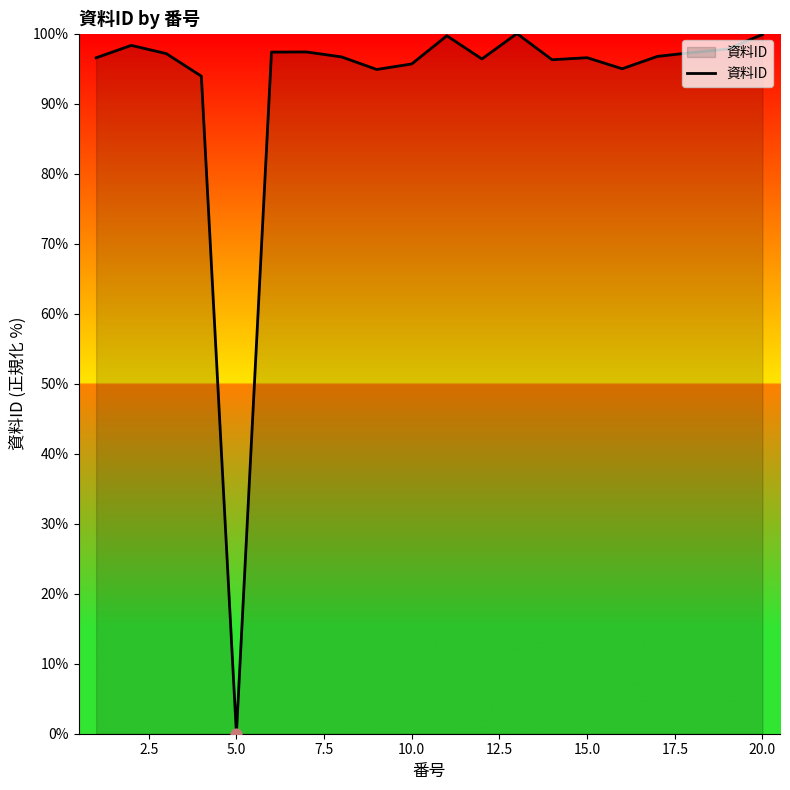

What is the greatest value displayed?

100.0